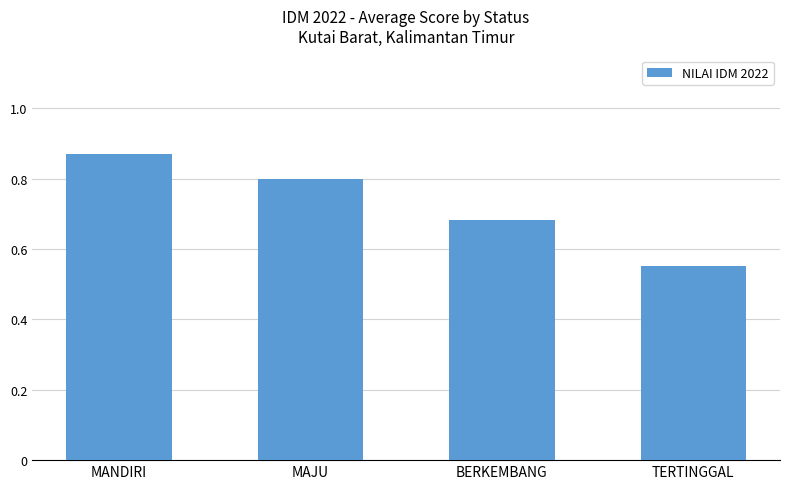

Does the chart contain stacked bars?

No